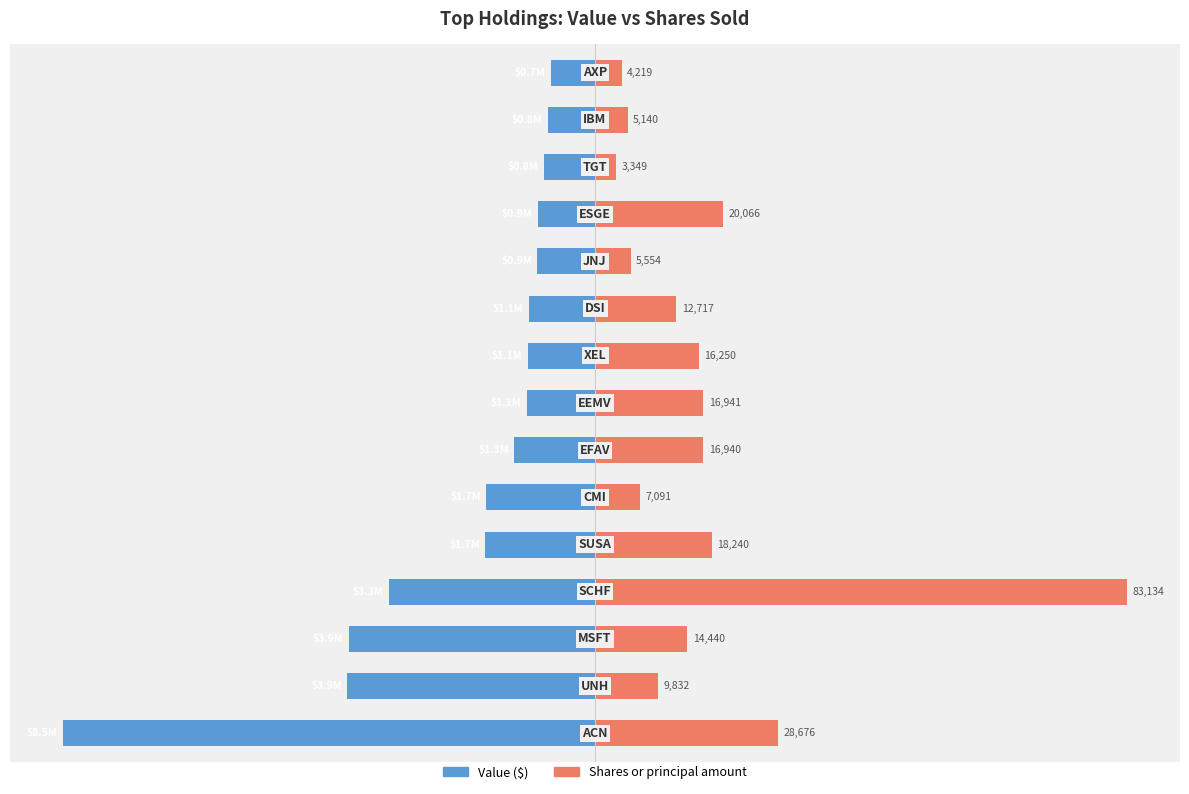

Which has a higher value, 11 or 0?

11